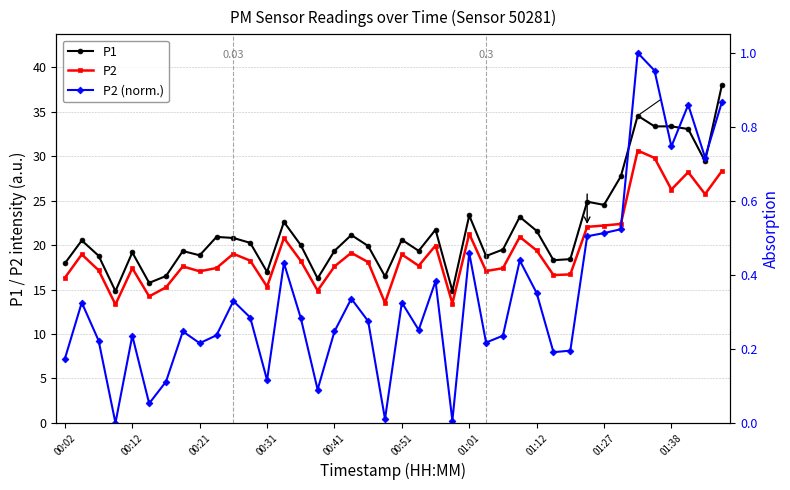

What is the value of the P2 (norm.) point at the 33rd from the left?

0.5